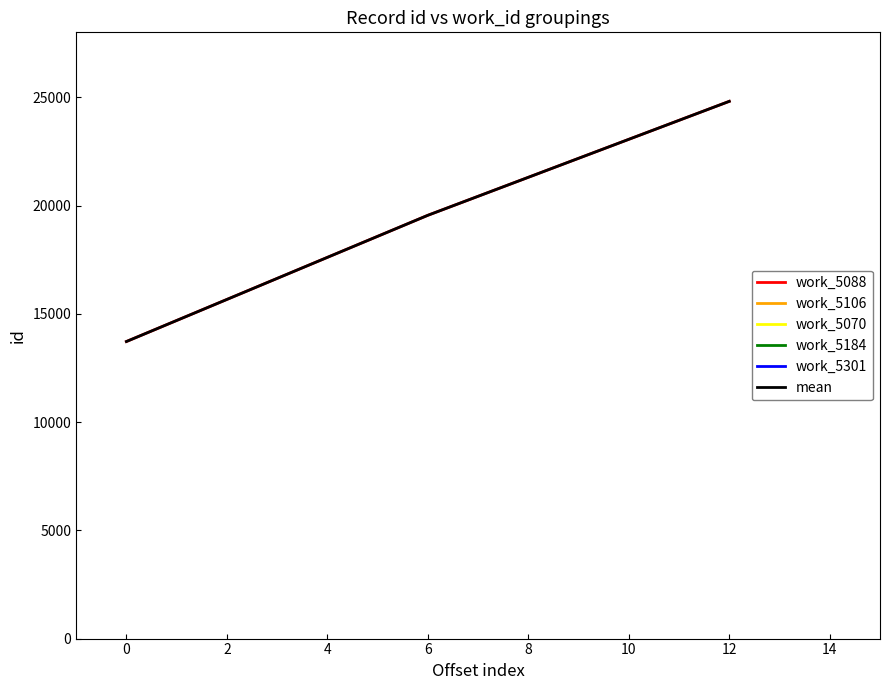

What is the average value of the work_5088 series?

19361